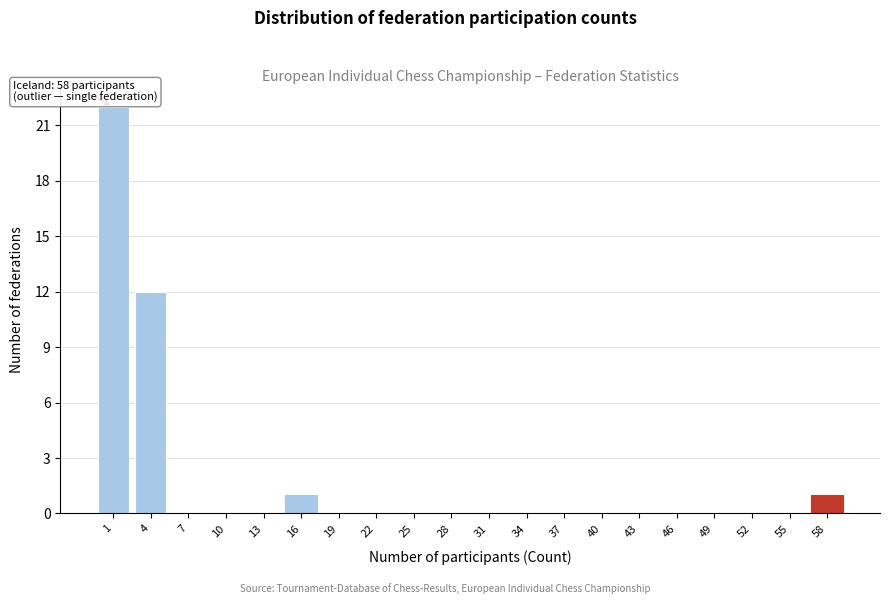

Reading left to right, transcribe all the data shown in this chart.

1=22	4=12	7=0	10=0	13=0	16=1	19=0	22=0	25=0	28=0	31=0	34=0	37=0	40=0	43=0	46=0	49=0	52=0	55=0	58=1